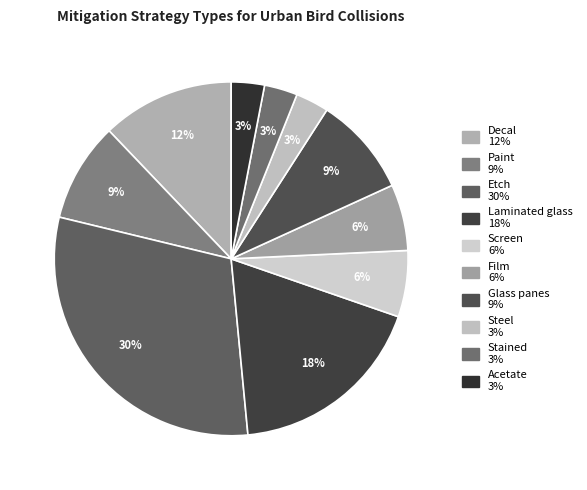

The Glass panes slice represents 1% of the pie. True or false?

False